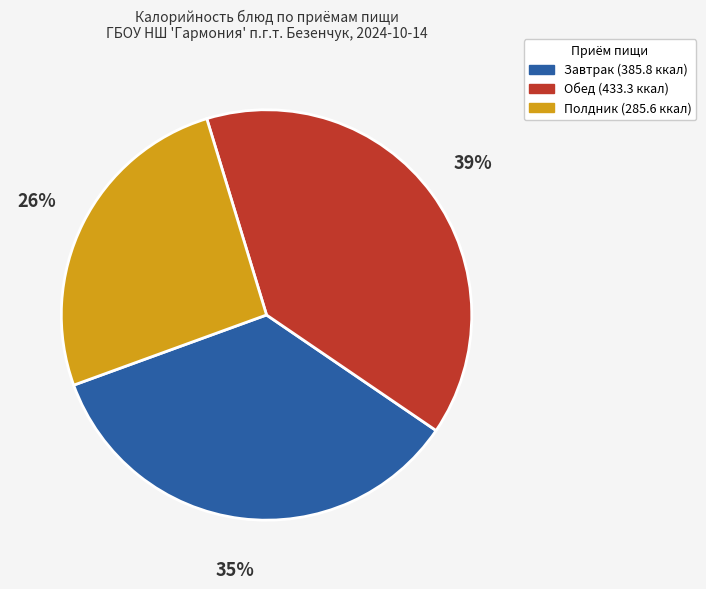

To the nearest percent, what is the average slice percentage?

33%